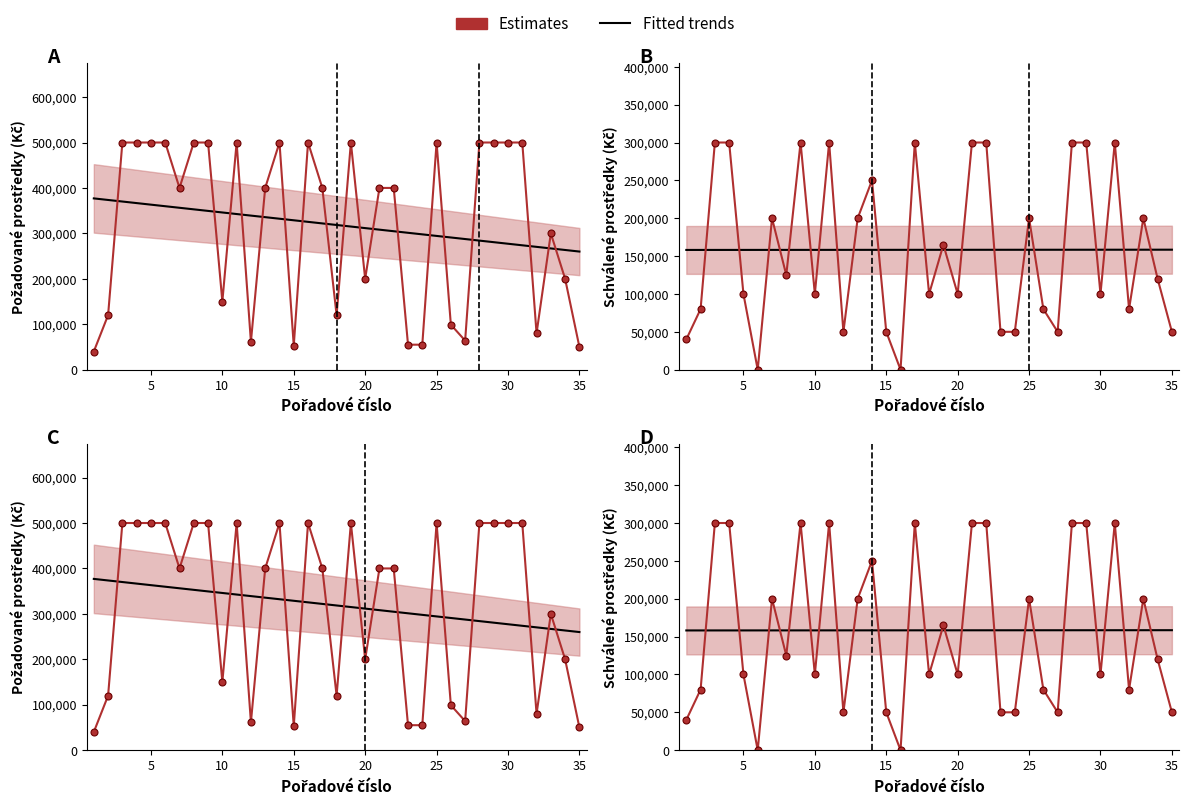

What value does the Estimates series have at 10?

300000.0